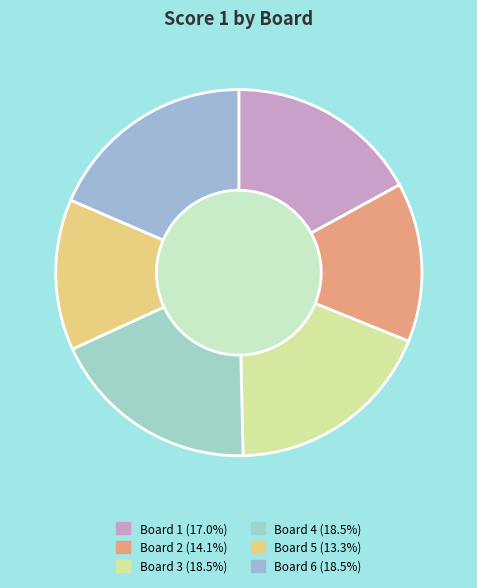

To the nearest percent, what is the average slice percentage?

17%